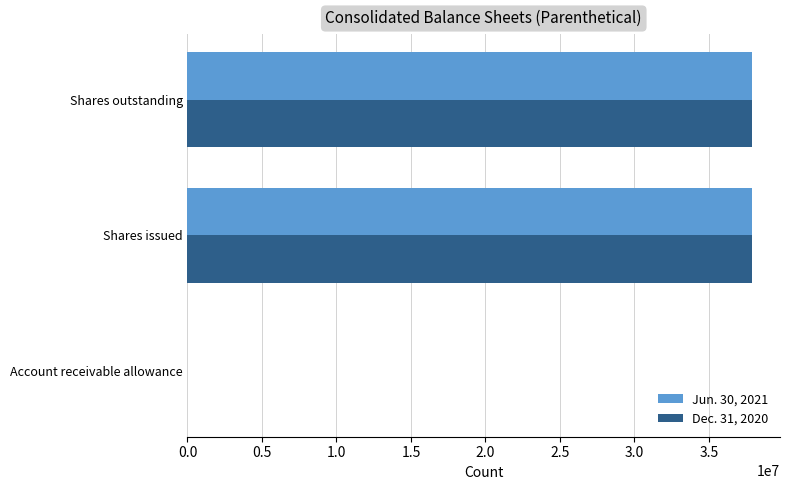

True or false: Jun. 30, 2021 has a value of 65631931 at Shares issued.

False